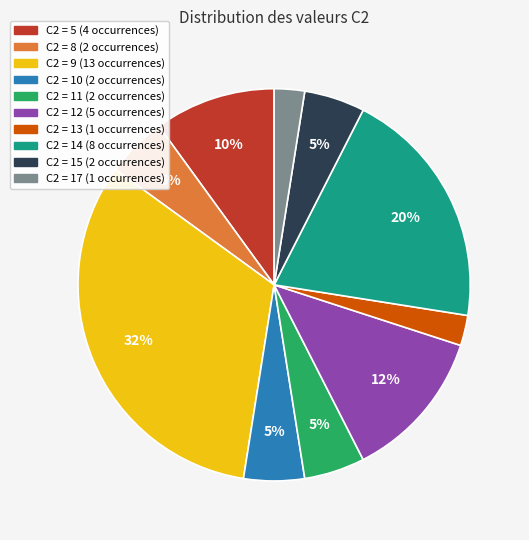

Is there a majority slice in this chart?

No